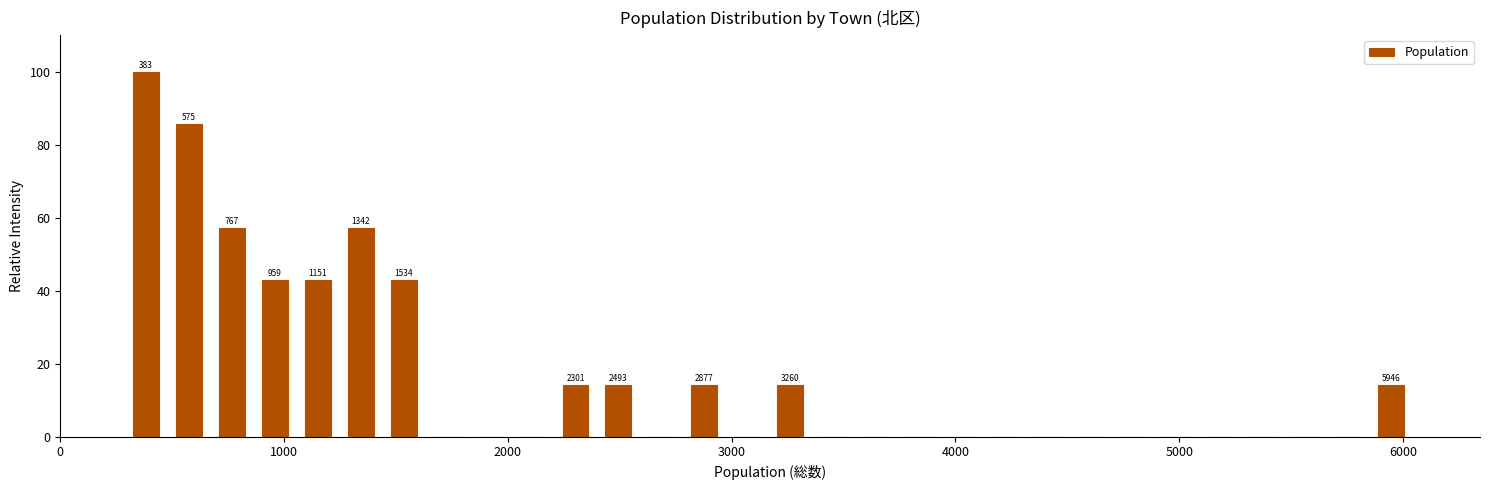

Around what value on the x-axis is the tallest bar? Give the approximate position of its centre, as read against the axis.

400